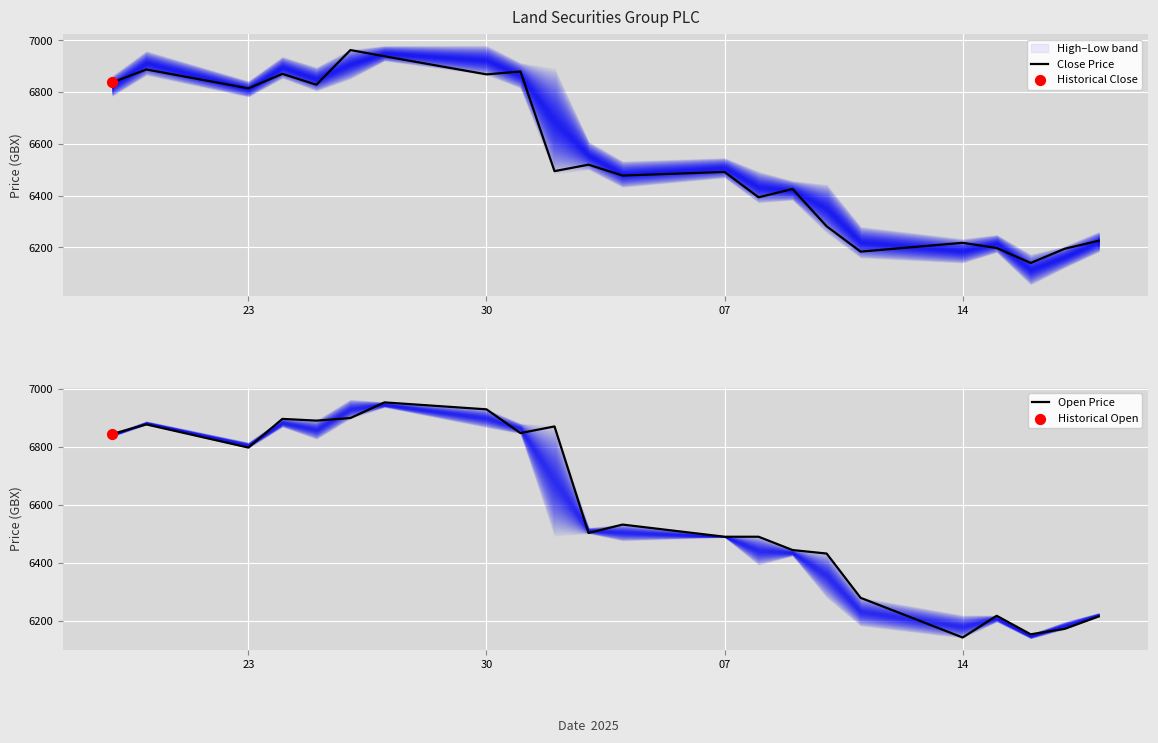

At how many categories does at least one series exceed 6146?

22